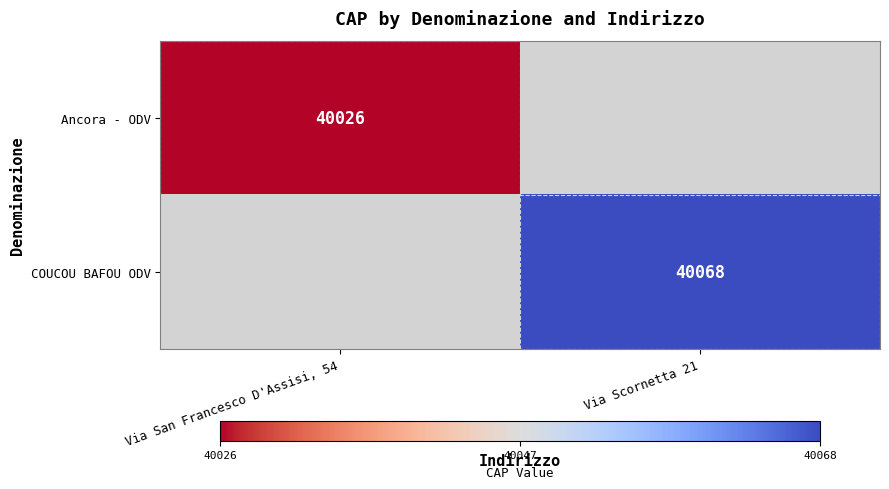

Is the value of COUCOU BAFOU ODV at Via Scornetta 21 greater than the value of Ancora - ODV at Via San Francesco D'Assisi, 54?

Yes